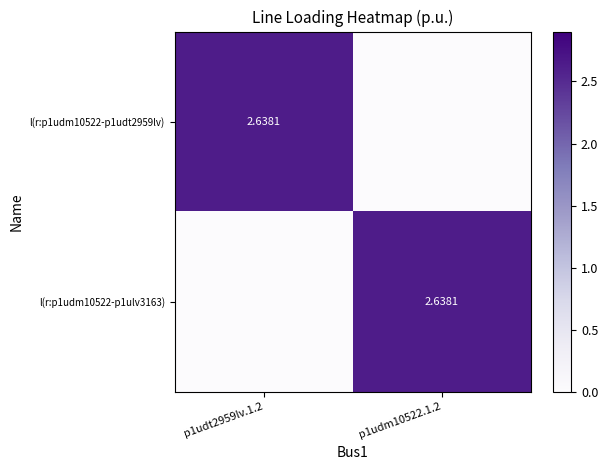

How many data points in p1udt2959lv.1.2 are less than 1?

1